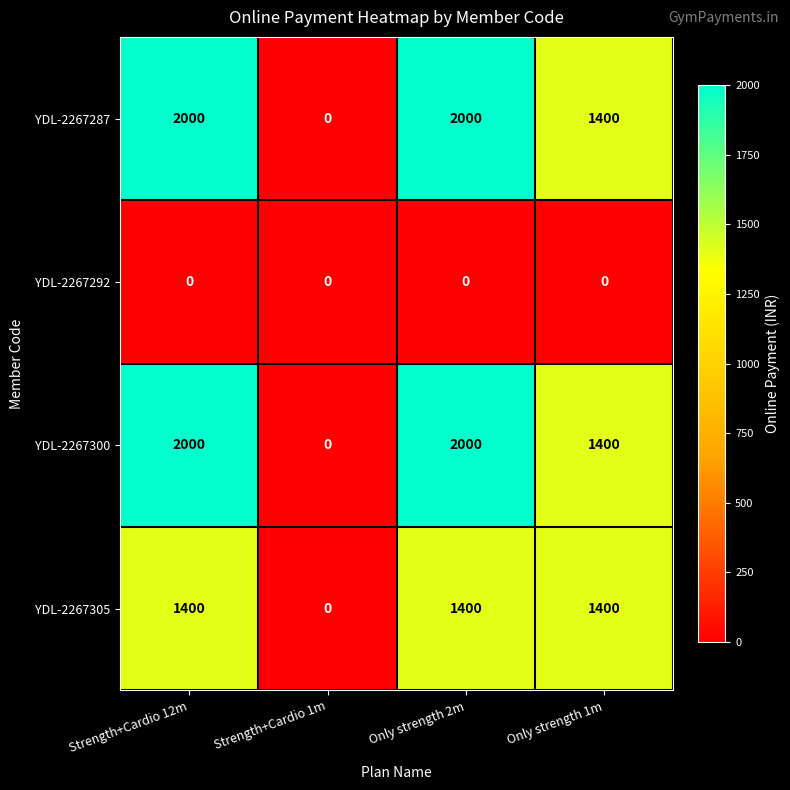

What is the difference between the maximum and minimum values in the YDL-2267305 series?

1400